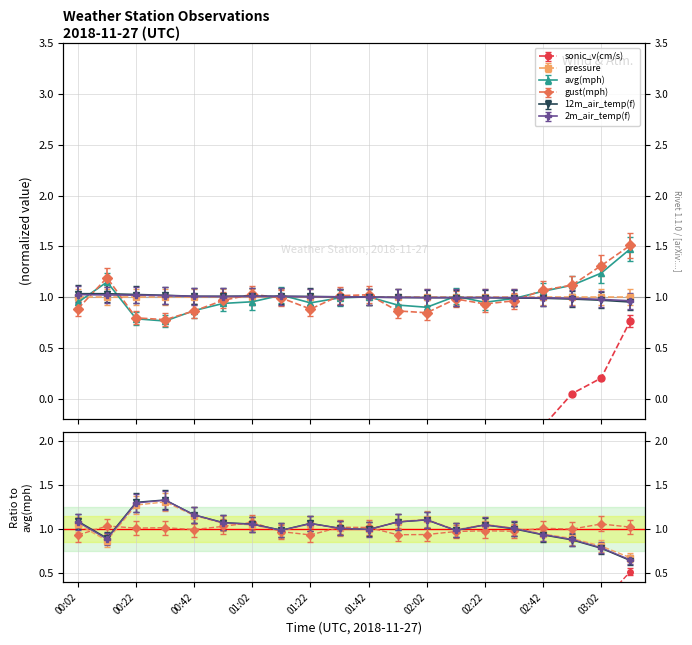

At which label is pressure closest to 0?

02:52